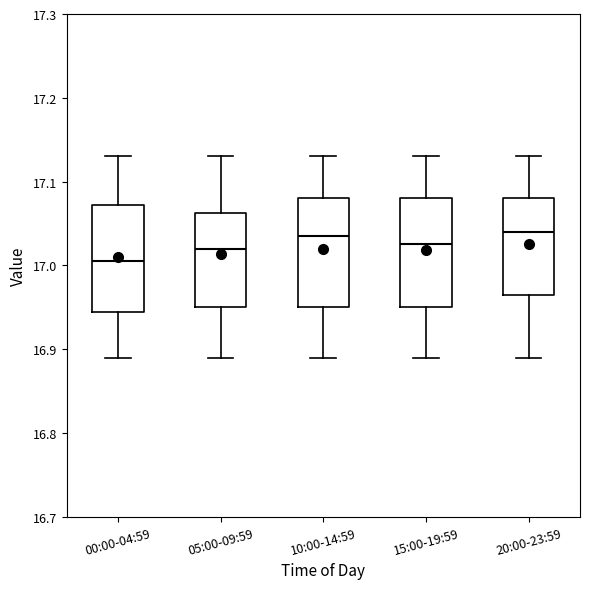

Reading left to right, transcribe this box plot: for each box, give where its median line is, the range the box spans, and where its two whiskers end, as read against the y-axis. The values are not printed on the chart, so give them approximately, as read against the axis.

00:00-04:59: median 17.01, box 16.95 to 17.07, whiskers 16.89 to 17.13
05:00-09:59: median 17.02, box 16.95 to 17.06, whiskers 16.89 to 17.13
10:00-14:59: median 17.04, box 16.95 to 17.08, whiskers 16.89 to 17.13
15:00-19:59: median 17.03, box 16.95 to 17.08, whiskers 16.89 to 17.13
20:00-23:59: median 17.04, box 16.97 to 17.08, whiskers 16.89 to 17.13